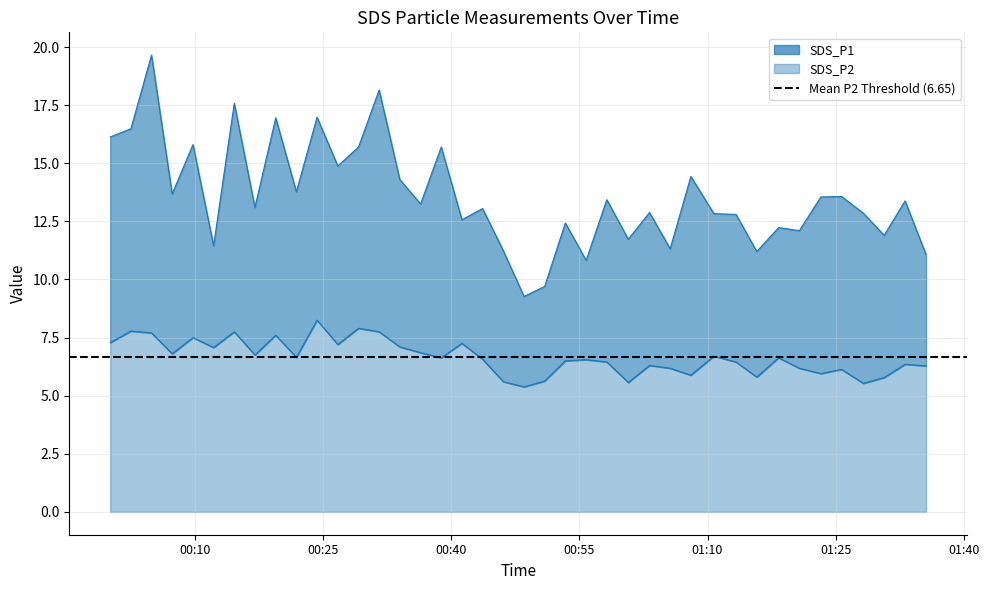

What position from the right is 2023/04/07 01:23:16?

6